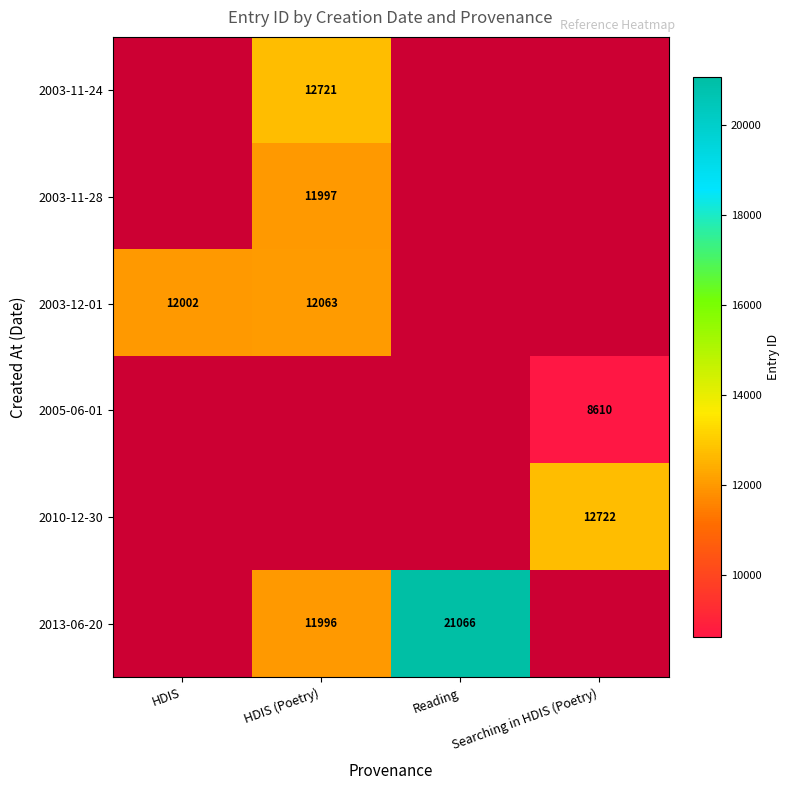

Is it true that 2013-06-20 equals 11996 at HDIS (Poetry)?

True